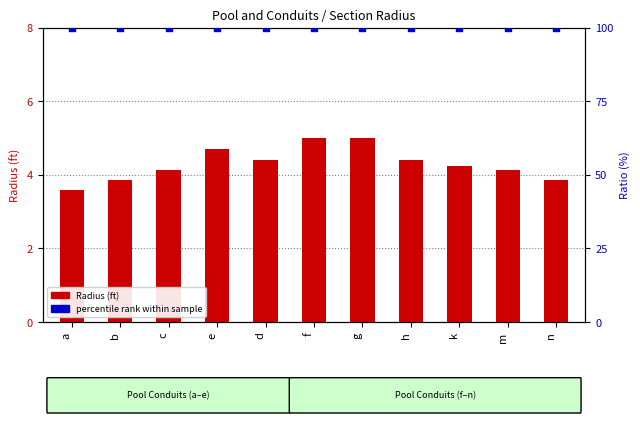

What are all the series names shown in the legend?

Radius (ft), percentile rank within sample